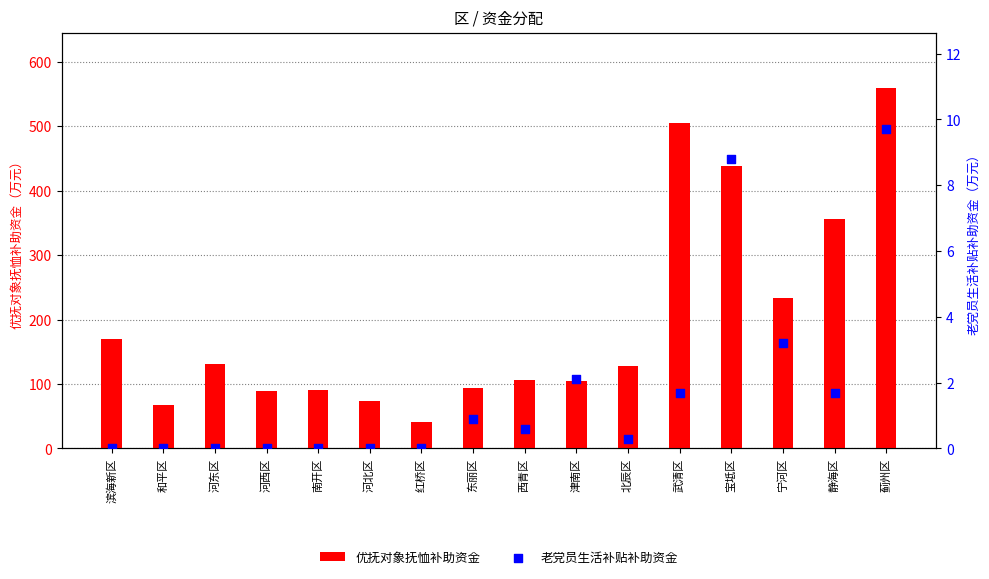

Which series has the largest total across all categories?

优抚对象抚恤补助资金